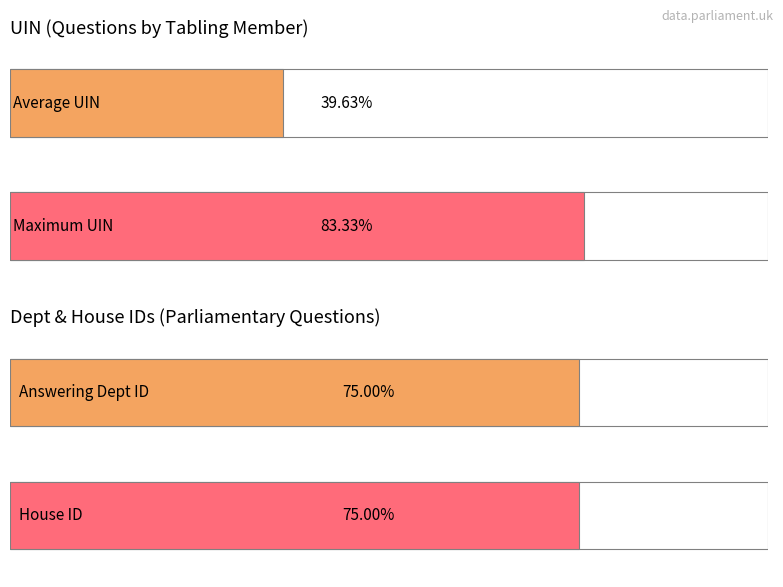

How many data points in uin are above 192394?

2